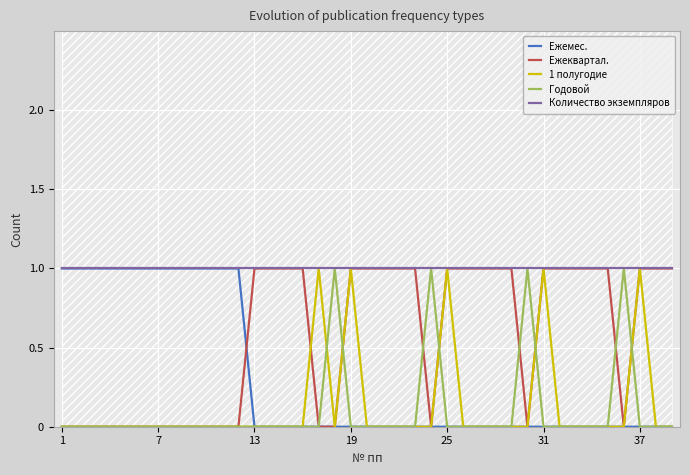

What is the average value of the Количество экземпляров series?

1